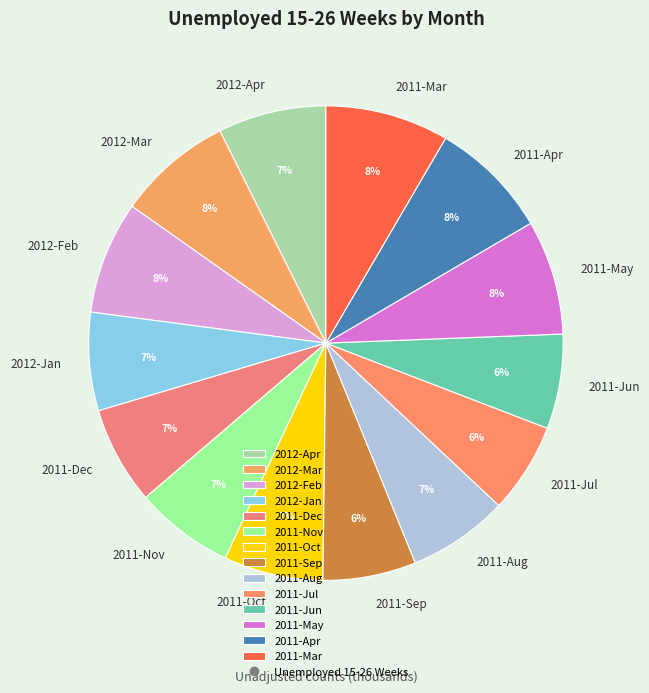

Do 2011-Nov and 2012-Feb together represent more than half of the pie?

No